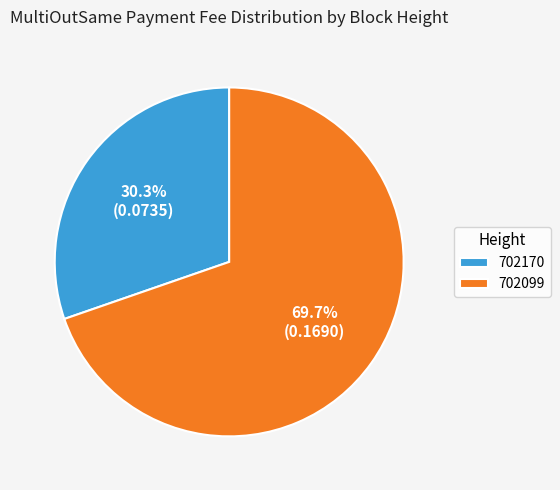

The 702170 slice represents 19% of the pie. True or false?

False